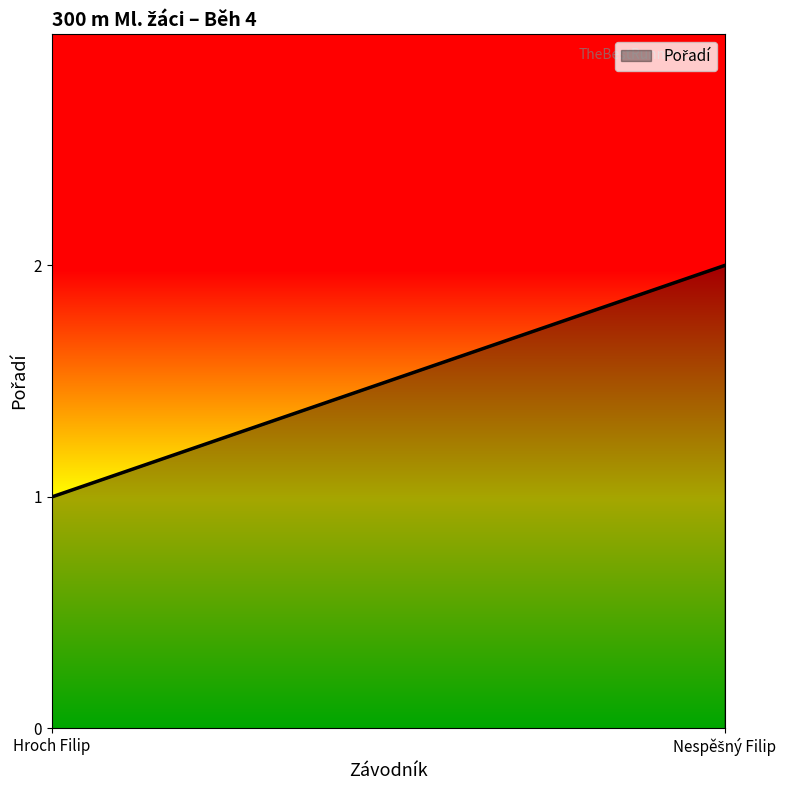

What is the greatest value displayed?

2